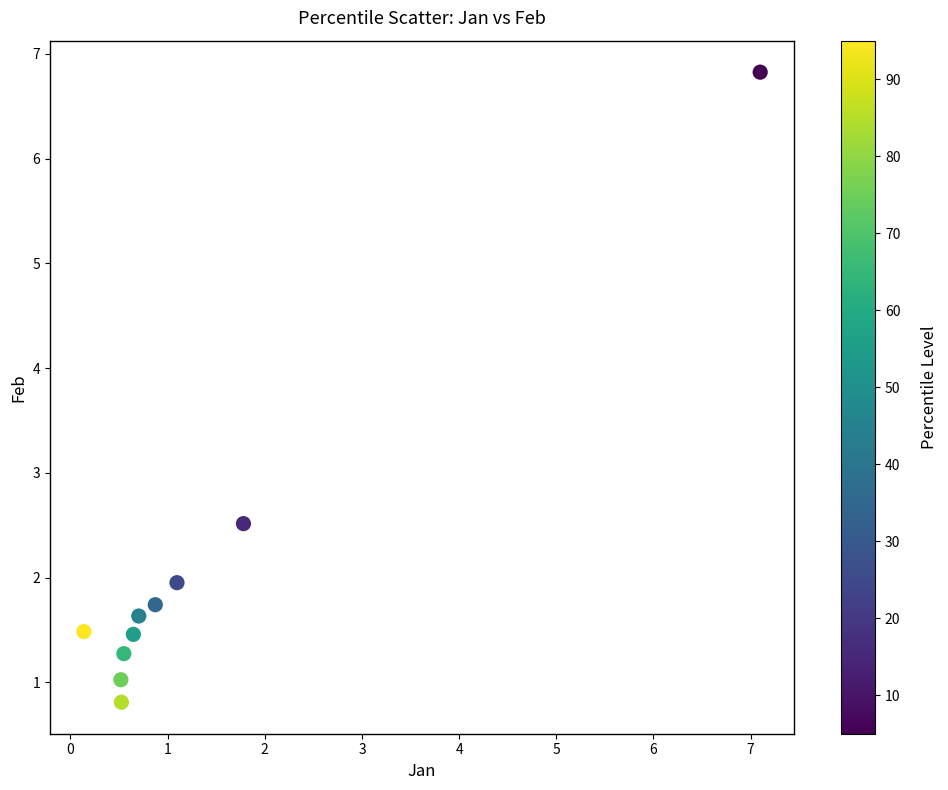

What Y value in the scatter plot is closest to 3?

2.5